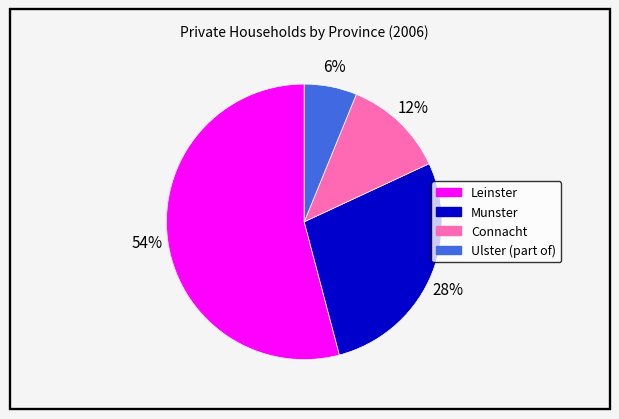

Count the number of slices in the pie.

4